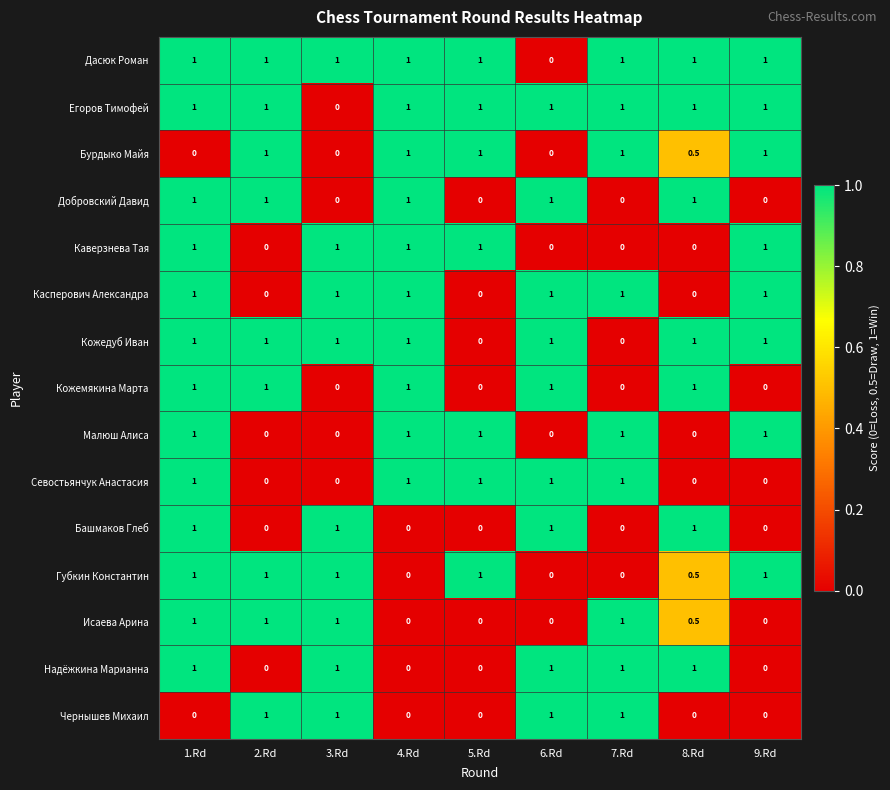

How many categories are shown in the chart?

9